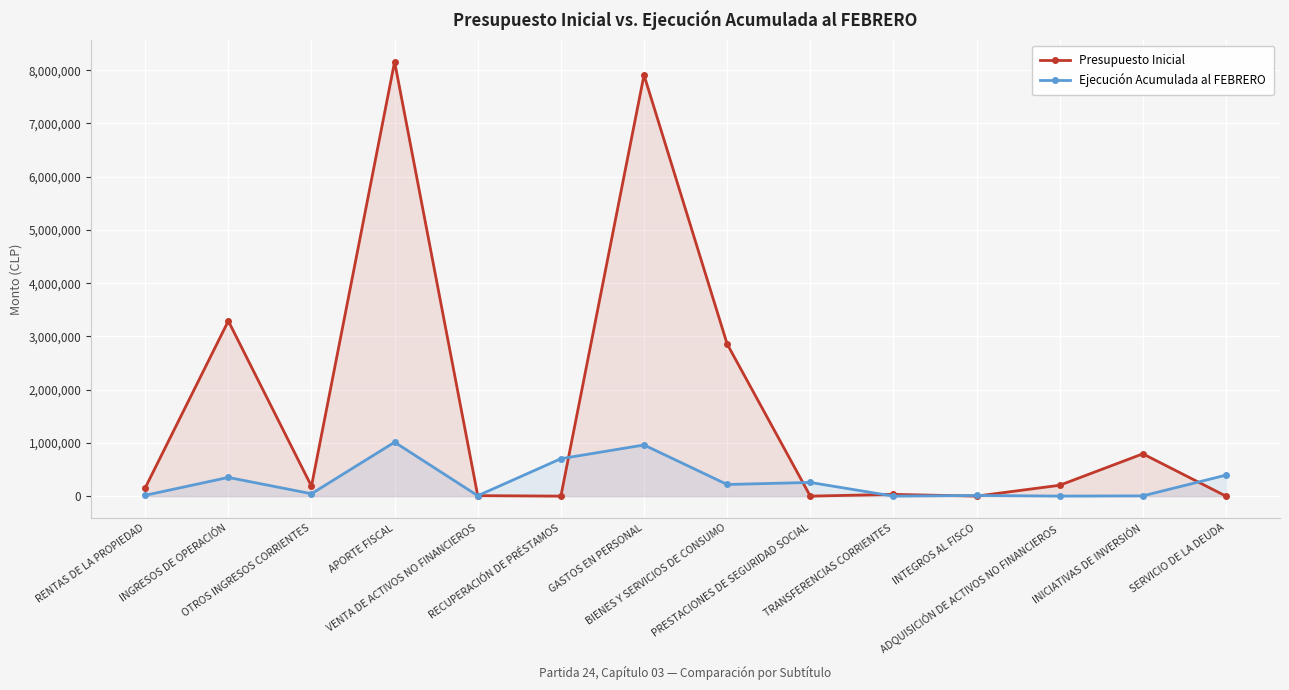

After their last crossing, which series has the higher values: Presupuesto Inicial or Ejecución Acumulada al FEBRERO?

Ejecución Acumulada al FEBRERO